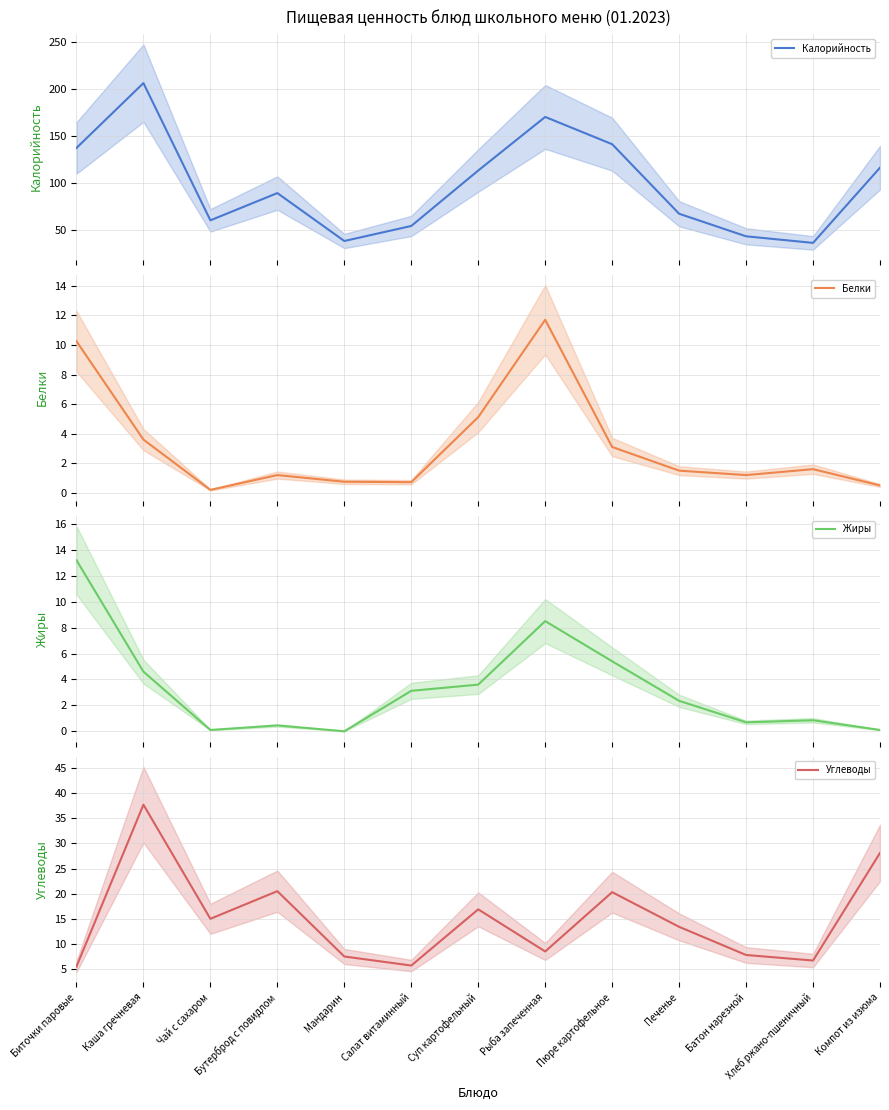

At how many categories does at least one series exceed 144?

2